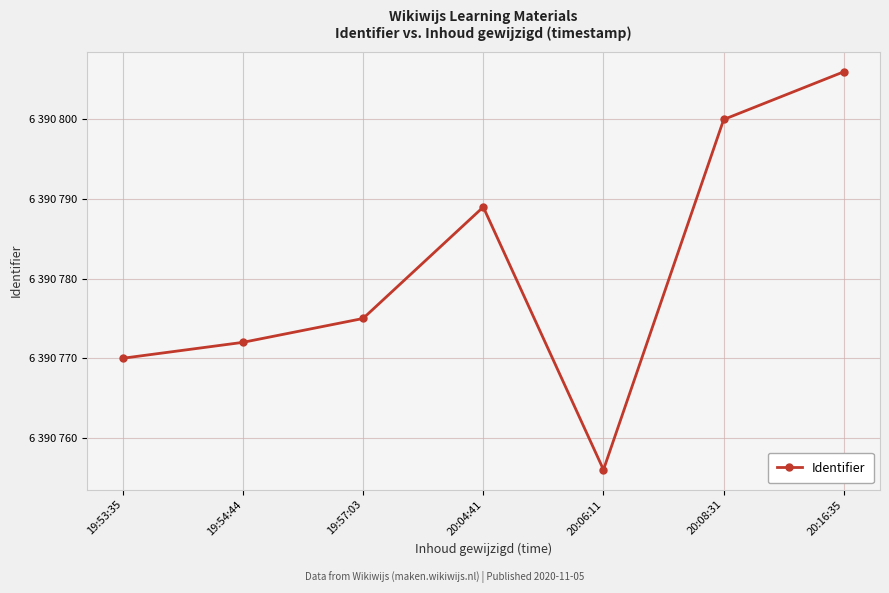

Reading left to right, list all the values displayed in this chart.

19:53:35=6390770	19:54:44=6390772	19:57:03=6390775	20:04:41=6390789	20:06:11=6390756	20:08:31=6390800	20:16:35=6390806